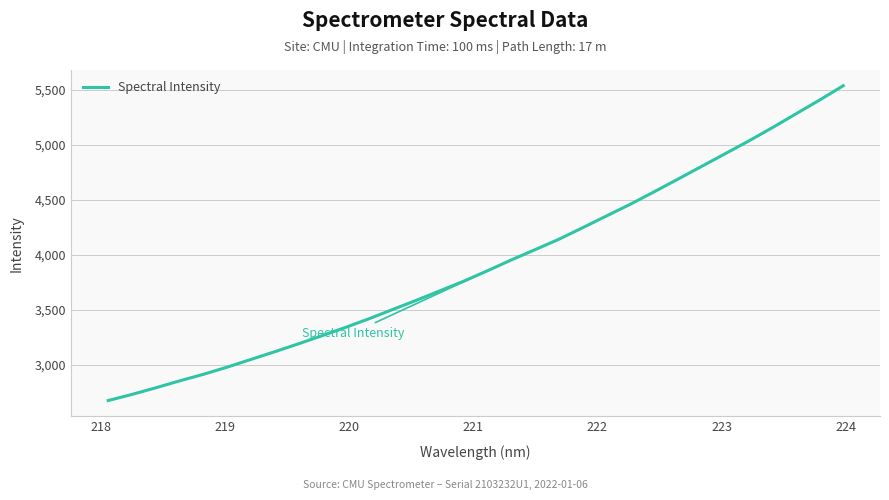

What is the difference between the maximum and minimum values?

2864.2